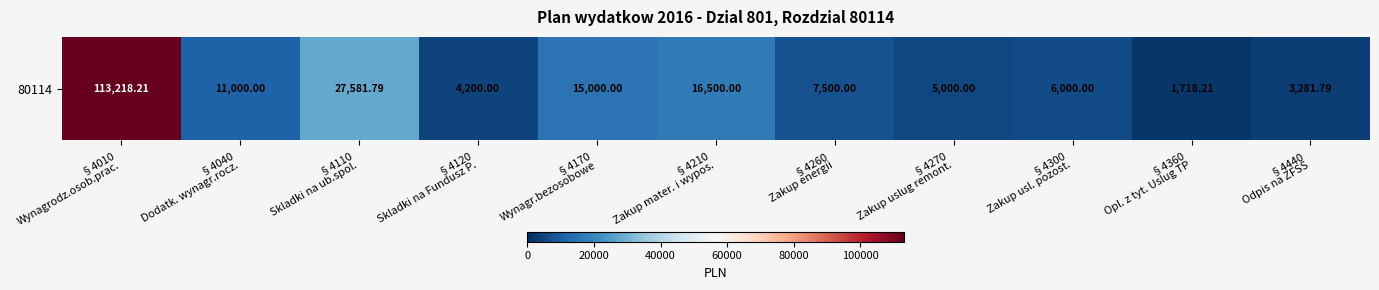

What is the change in value from §4040
Dodatk. wynagr.rocz. to §4120
Skladki na Fundusz P.?

-6800.0